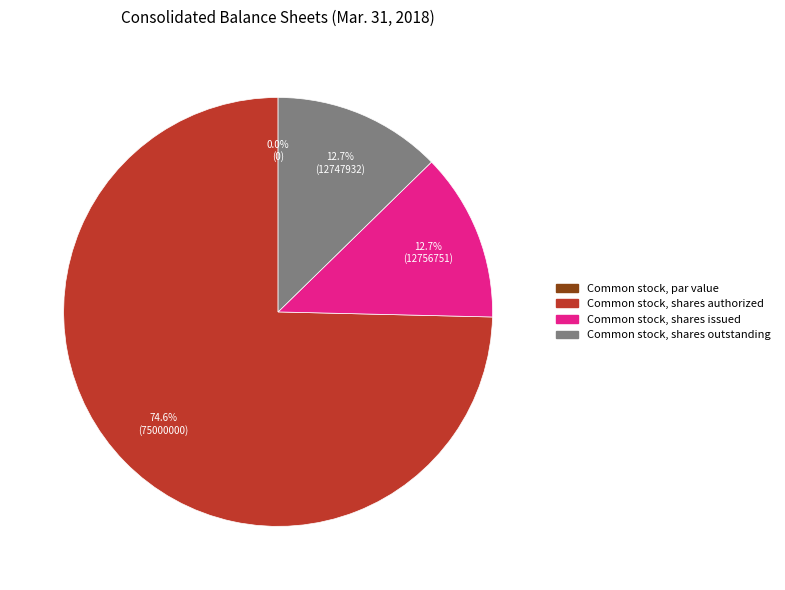

Rank the categories by value from highest to lowest.

Common stock, shares authorized, Common stock, shares issued, Common stock, shares outstanding, Common stock, par value